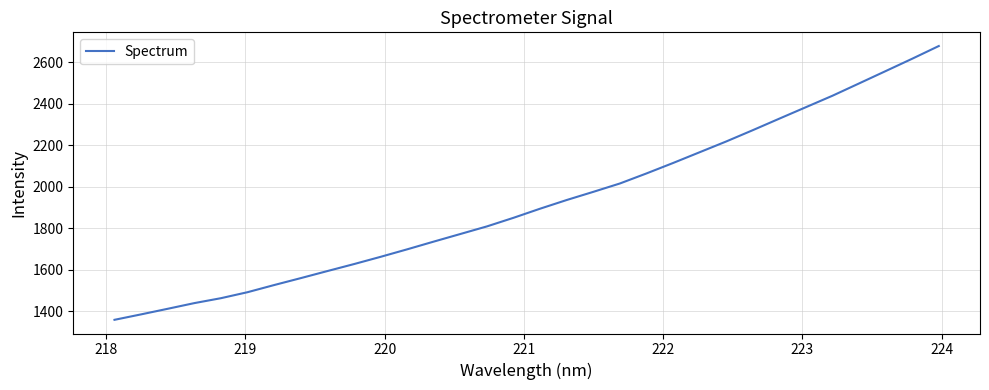

What is the greatest value displayed?

2679.4